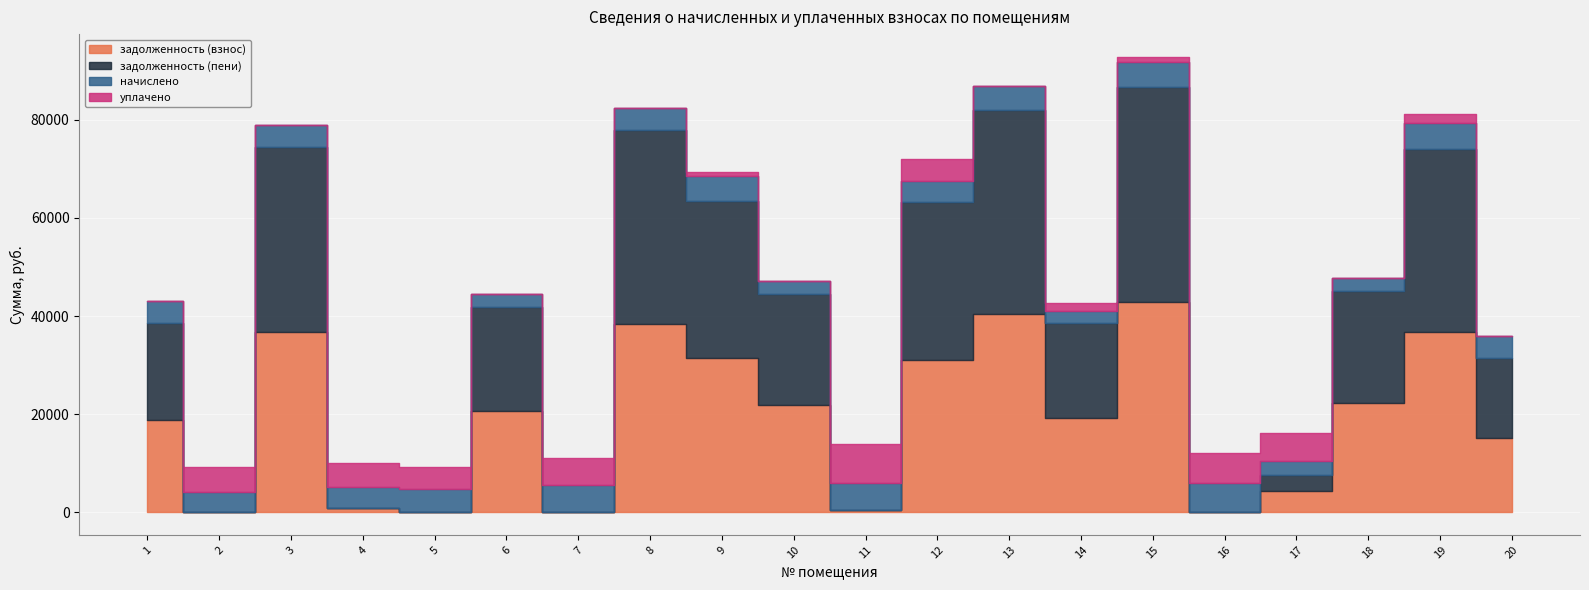

How many data points does each series have?

20